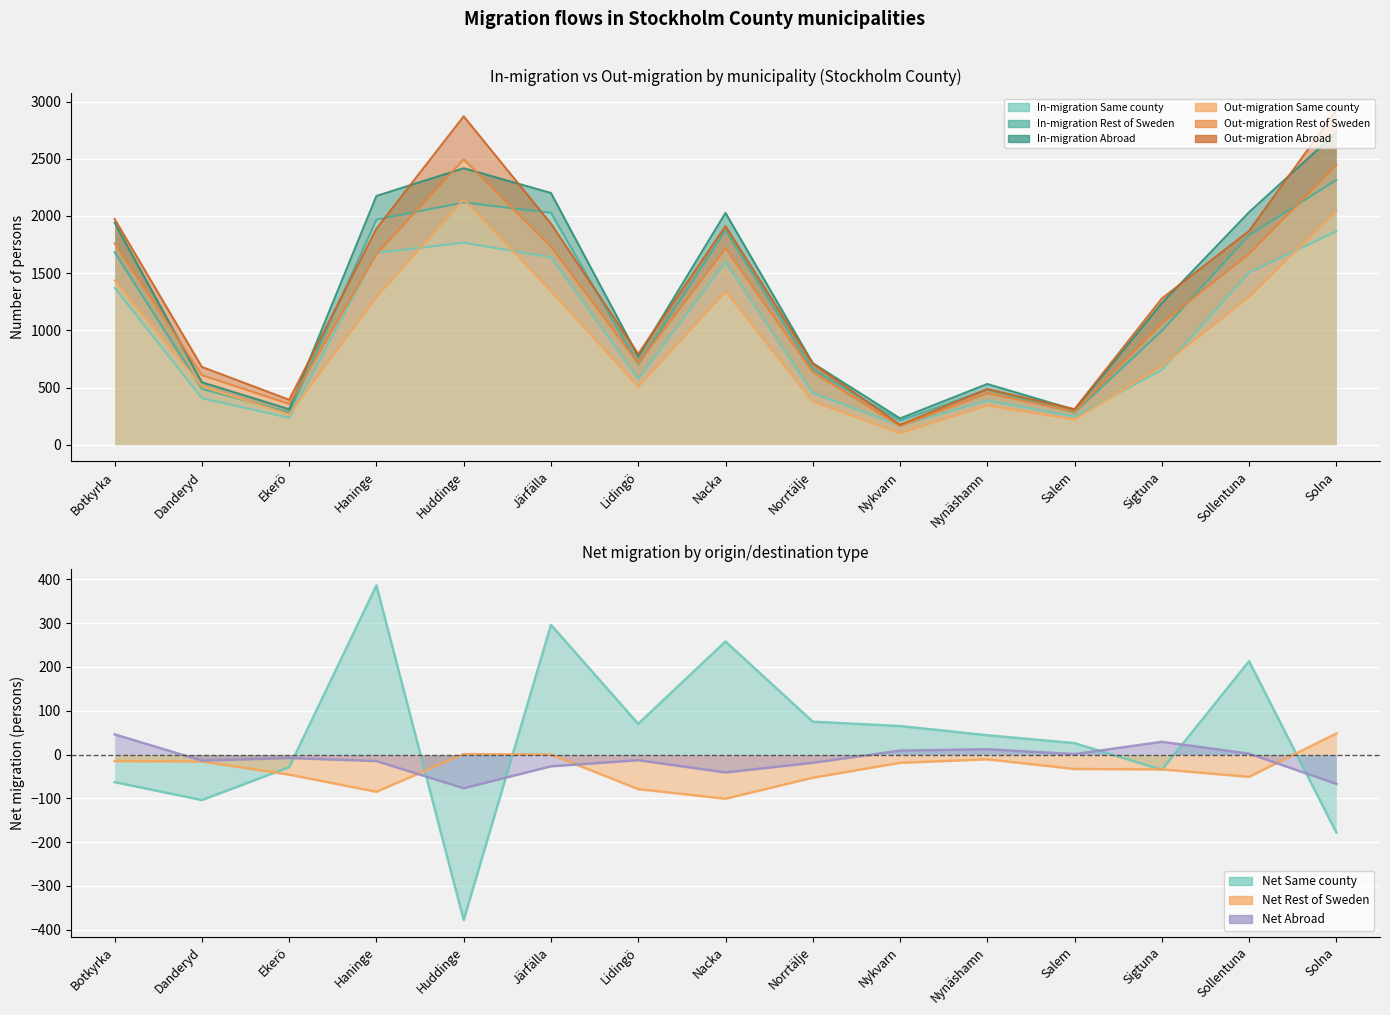

Reading left to right, extract all data points from this chart.

In-migration Same county: Botkyrka=1372	Danderyd=406	Ekerö=235	Haninge=1677	Huddinge=1766	Järfälla=1639	Lidingö=577	Nacka=1598	Norrtälje=453	Nykvarn=167	Nynäshamn=387	Salem=246	Sigtuna=654	Sollentuna=1506	Solna=1866
In-migration Rest of Sweden: Botkyrka=311	Danderyd=82	Ekerö=47	Haninge=291	Huddinge=352	Järfälla=389	Lidingö=125	Nacka=277	Norrtälje=204	Nykvarn=42	Nynäshamn=96	Salem=36	Sigtuna=342	Sollentuna=326	Solna=449
In-migration Abroad: Botkyrka=258	Danderyd=58	Ekerö=28	Haninge=207	Huddinge=299	Järfälla=173	Lidingö=70	Nacka=152	Norrtälje=56	Nykvarn=21	Nynäshamn=48	Salem=23	Sigtuna=242	Sollentuna=201	Solna=414
Out-migration Same county: Botkyrka=1435	Danderyd=510	Ekerö=264	Haninge=1291	Huddinge=2144	Järfälla=1343	Lidingö=507	Nacka=1340	Norrtälje=378	Nykvarn=102	Nynäshamn=343	Salem=220	Sigtuna=689	Sollentuna=1293	Solna=2044
Out-migration Rest of Sweden: Botkyrka=326	Danderyd=98	Ekerö=93	Haninge=376	Huddinge=351	Järfälla=389	Lidingö=204	Nacka=378	Norrtälje=257	Nykvarn=61	Nynäshamn=107	Salem=69	Sigtuna=376	Sollentuna=377	Solna=401
Out-migration Abroad: Botkyrka=212	Danderyd=72	Ekerö=36	Haninge=222	Huddinge=376	Järfälla=200	Lidingö=83	Nacka=193	Norrtälje=75	Nykvarn=12	Nynäshamn=36	Salem=22	Sigtuna=213	Sollentuna=199	Solna=481